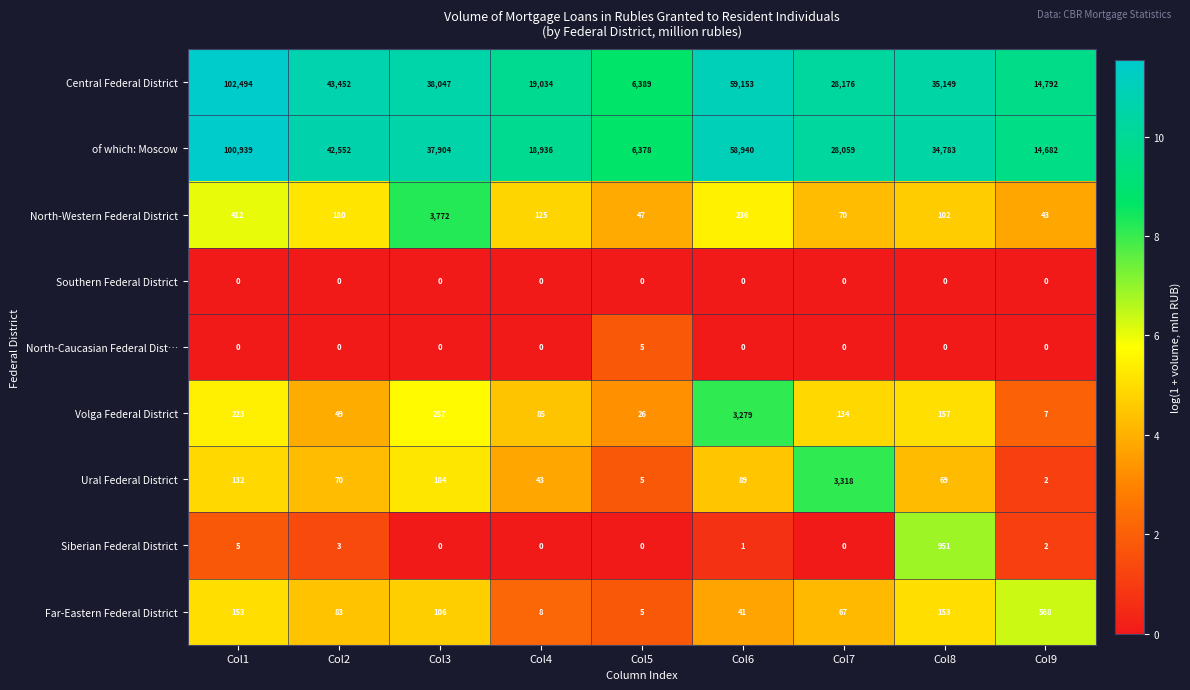

At which label does Ural Federal District reach its minimum?

Col9